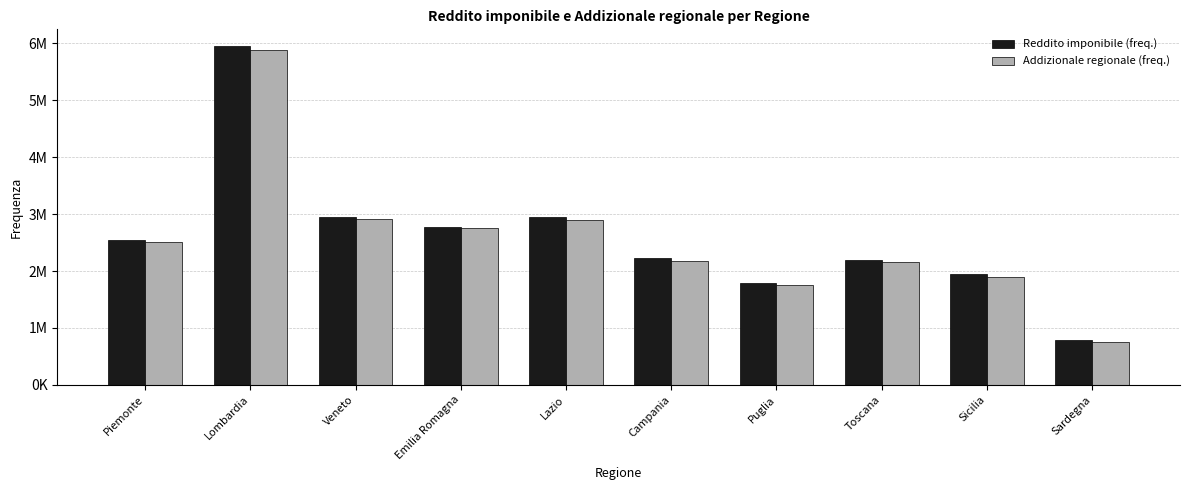

Are the bars grouped side by side (vs. stacked)?

Yes